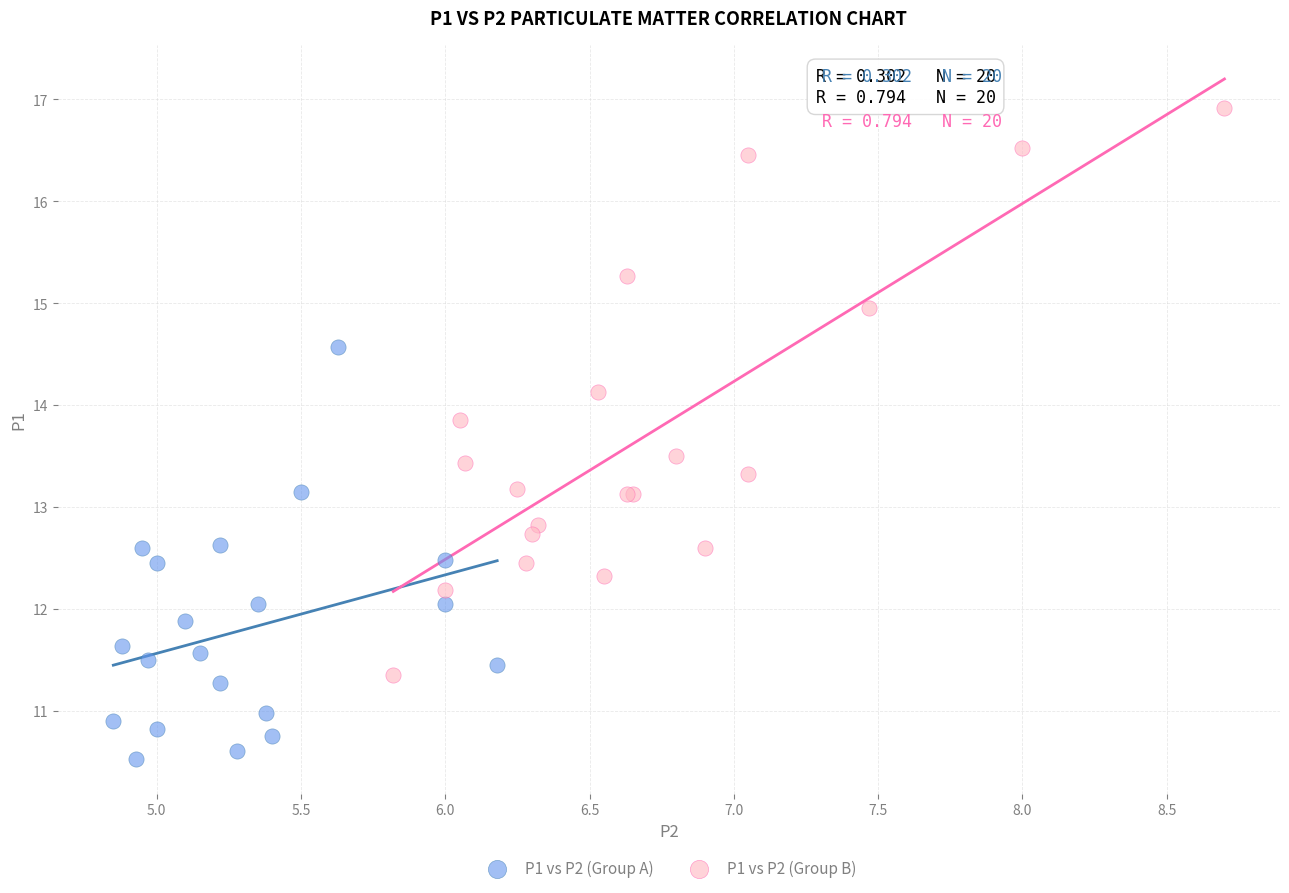

Which series has the widest spread of Y values?

P1 vs P2 (Group B)